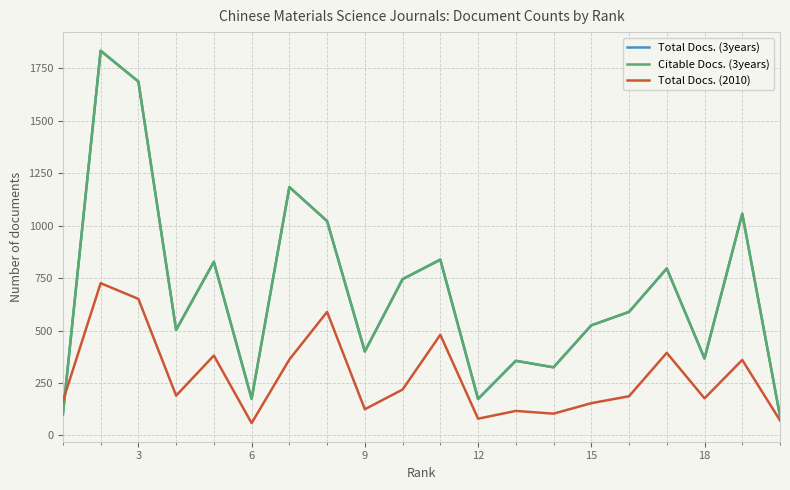

True or false: Total Docs. (2010) and Citable Docs. (3years) cross at least once.

True